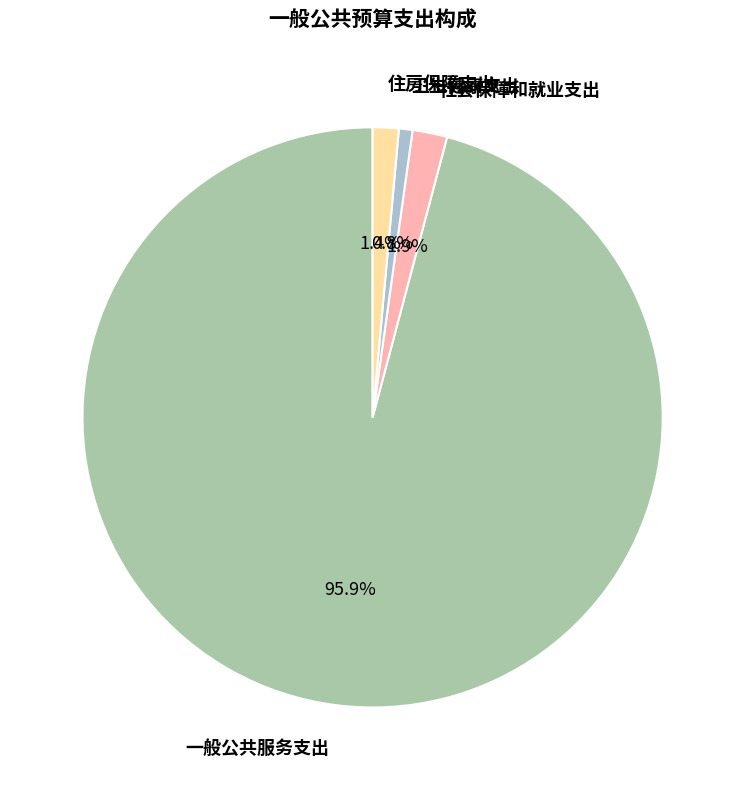

Is there any slice that represents more than half of the pie?

Yes